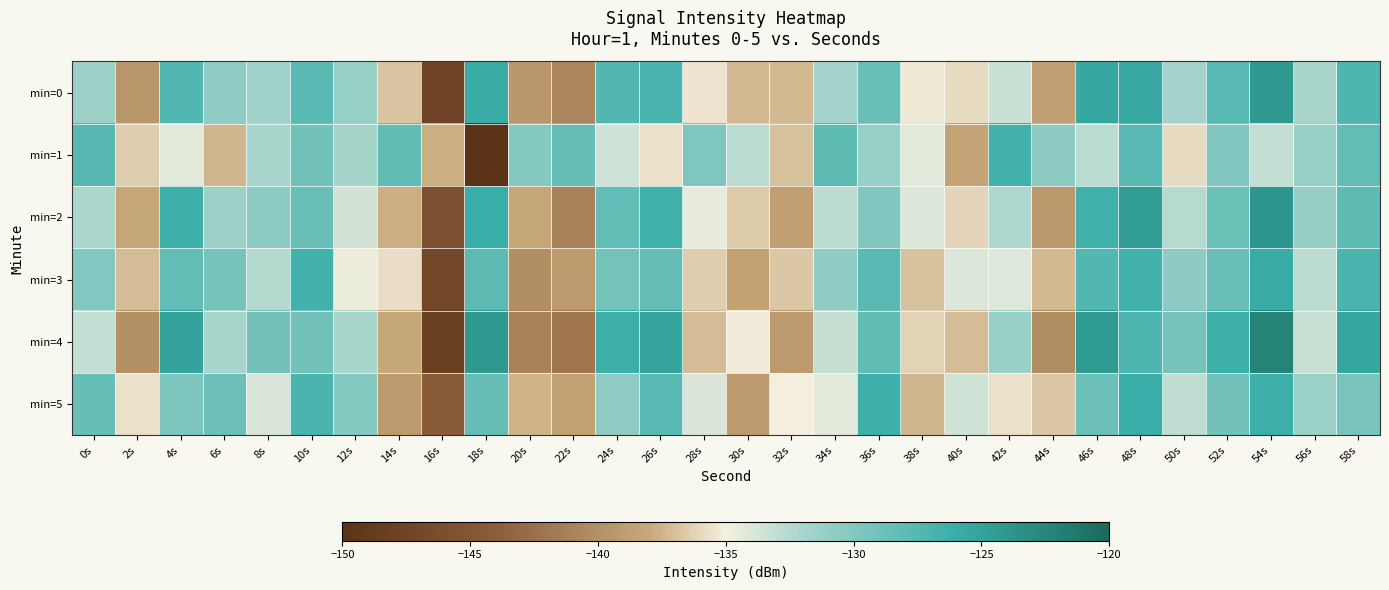

Reading left to right, extract all data points from this chart.

min=0: 0s=-131.4	2s=-139.4	4s=-127.4	6s=-130.7	8s=-131.7	10s=-127.7	12s=-131.1	14s=-136.8	16s=-147.6	18s=-125.9	20s=-139.4	22s=-140.8	24s=-127.4	26s=-127.0	28s=-135.5	30s=-137.3	32s=-137.3	34s=-131.8	36s=-128.7	38s=-135.2	40s=-135.8	42s=-133.2	44s=-138.7	46s=-125.5	48s=-125.6	50s=-131.8	52s=-127.6	54s=-124.0	56s=-132.0	58s=-127.2
min=1: 0s=-127.5	2s=-136.5	4s=-134.3	6s=-137.4	8s=-132.1	10s=-129.0	12s=-131.9	14s=-128.1	16s=-137.8	18s=-150.0	20s=-130.1	22s=-128.5	24s=-133.6	26s=-135.7	28s=-129.8	30s=-132.9	32s=-136.9	34s=-128.0	36s=-131.1	38s=-134.2	40s=-138.3	42s=-126.5	44s=-130.6	46s=-132.7	48s=-127.8	50s=-135.9	52s=-129.9	54s=-133.0	56s=-131.1	58s=-128.2
min=2: 0s=-132.1	2s=-138.2	4s=-126.3	6s=-131.4	8s=-130.5	10s=-128.6	12s=-133.7	14s=-137.8	16s=-145.9	18s=-126.0	20s=-138.1	22s=-141.2	24s=-128.3	26s=-126.4	28s=-134.5	30s=-136.6	32s=-138.7	34s=-132.8	36s=-129.9	38s=-134.0	40s=-136.1	42s=-132.2	44s=-139.3	46s=-126.4	48s=-124.5	50s=-132.6	52s=-128.7	54s=-123.8	56s=-130.9	58s=-128.0
min=3: 0s=-130.1	2s=-137.2	4s=-128.2	6s=-129.3	8s=-132.4	10s=-126.5	12s=-134.7	14s=-135.8	16s=-146.8	18s=-128.0	20s=-140.1	22s=-139.2	24s=-129.2	26s=-128.3	28s=-136.4	30s=-138.6	32s=-136.7	34s=-130.8	36s=-127.8	38s=-136.9	40s=-134.1	42s=-134.2	44s=-137.2	46s=-127.3	48s=-126.5	50s=-130.6	52s=-128.7	54s=-125.8	56s=-132.8	58s=-127.0
min=4: 0s=-133.0	2s=-140.0	4s=-125.0	6s=-132.0	8s=-129.1	10s=-129.1	12s=-132.1	14s=-138.1	16s=-148.1	18s=-124.1	20s=-141.1	22s=-142.1	24s=-126.1	26s=-125.1	28s=-137.2	30s=-135.2	32s=-139.2	34s=-133.2	36s=-128.2	38s=-136.2	40s=-137.2	42s=-131.2	44s=-140.2	46s=-124.2	48s=-127.2	50s=-129.3	52s=-126.3	54s=-122.3	56s=-133.3	58s=-125.3
min=5: 0s=-128.5	2s=-135.6	4s=-129.7	6s=-128.8	8s=-133.9	10s=-127.0	12s=-130.1	14s=-139.2	16s=-144.3	18s=-128.4	20s=-137.5	22s=-138.6	24s=-130.7	26s=-127.8	28s=-133.9	30s=-139.0	32s=-135.1	34s=-134.2	36s=-126.3	38s=-137.4	40s=-133.5	42s=-135.6	44s=-136.7	46s=-128.8	48s=-125.9	50s=-133.0	52s=-129.1	54s=-126.2	56s=-131.3	58s=-129.4